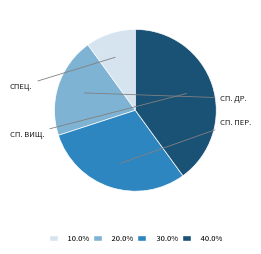

Is there any slice that represents more than half of the pie?

No